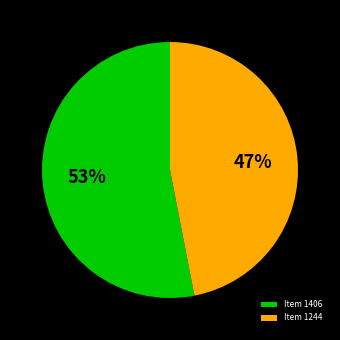

Is there any slice that represents more than half of the pie?

Yes